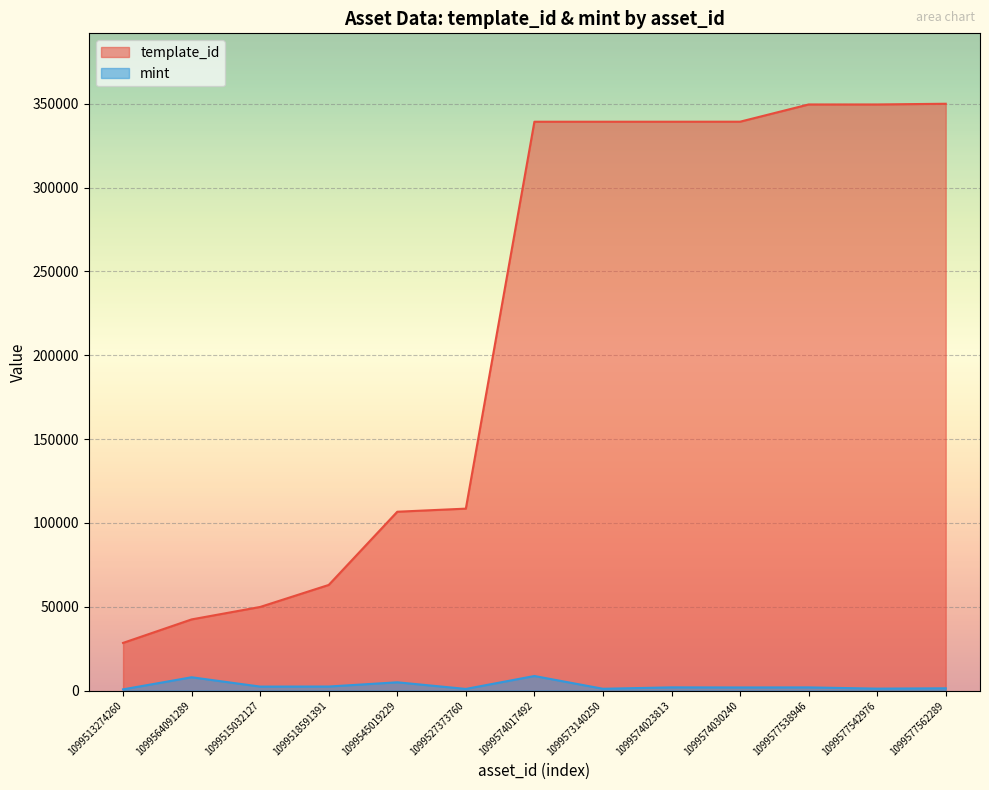

At how many categories does at least one series exceed 315068?

7